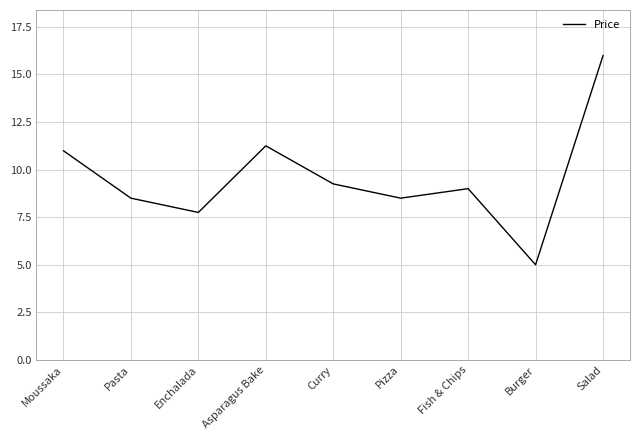

What is the change in value from Pizza to Fish & Chips?

+0.5